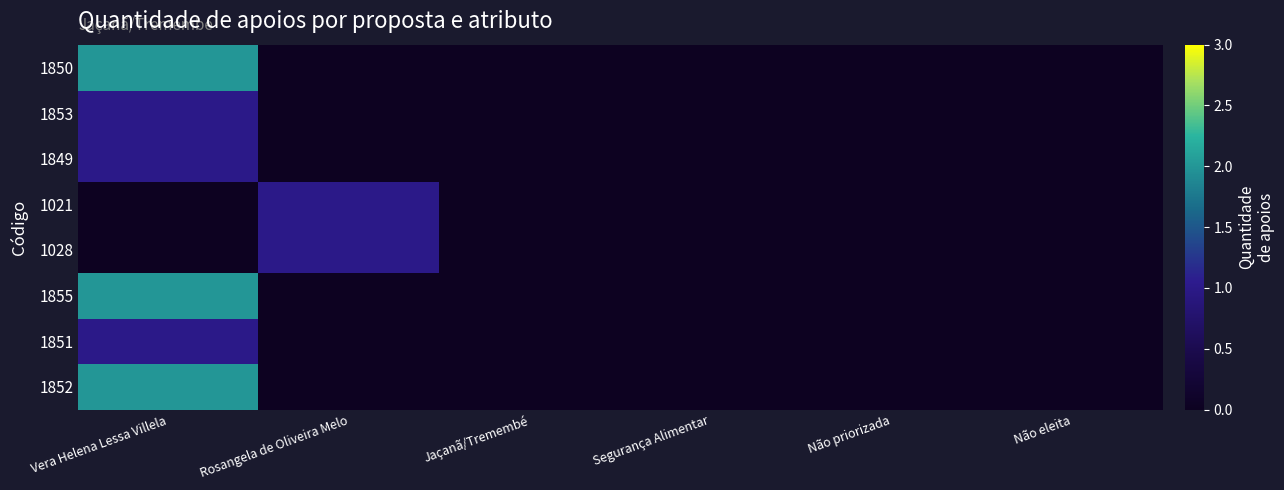

At how many categories does at least one series exceed 0?

2